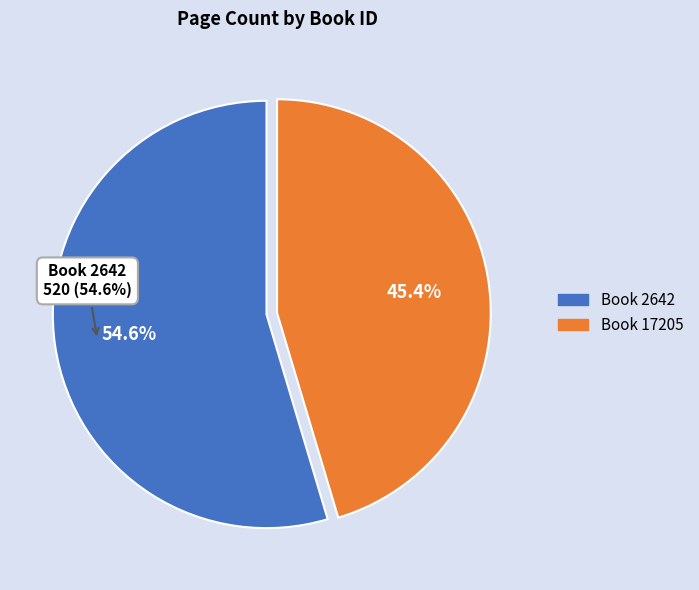

True or false: 17205 accounts for 60% of the total.

False